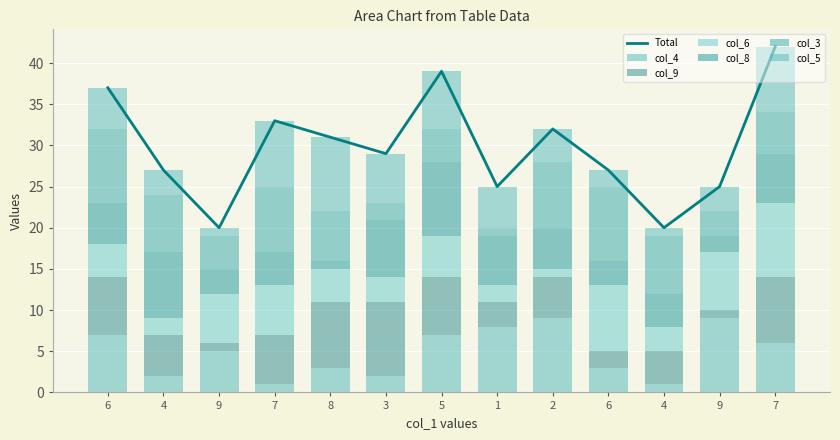

What is the total value across all series at 7?

33